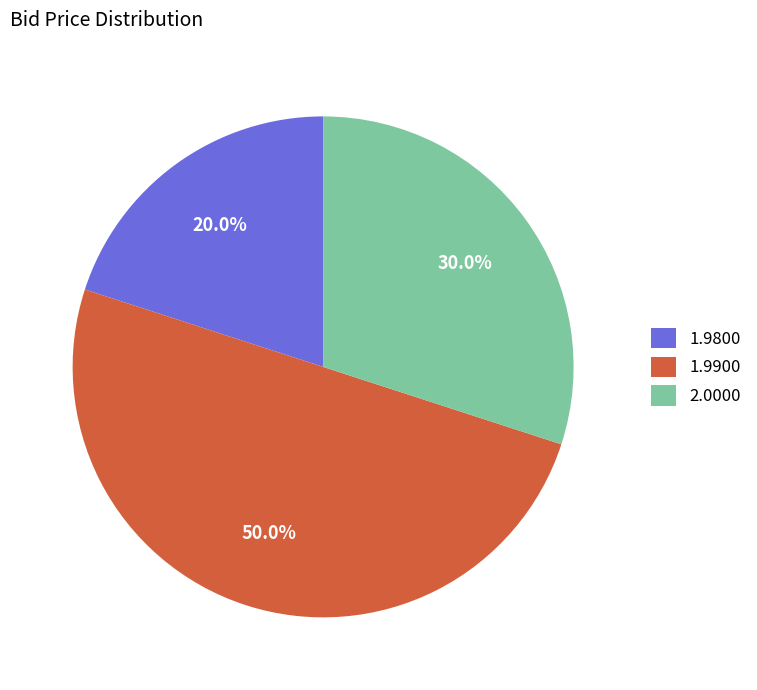

Does 1.9800 account for over 50% of the chart?

No